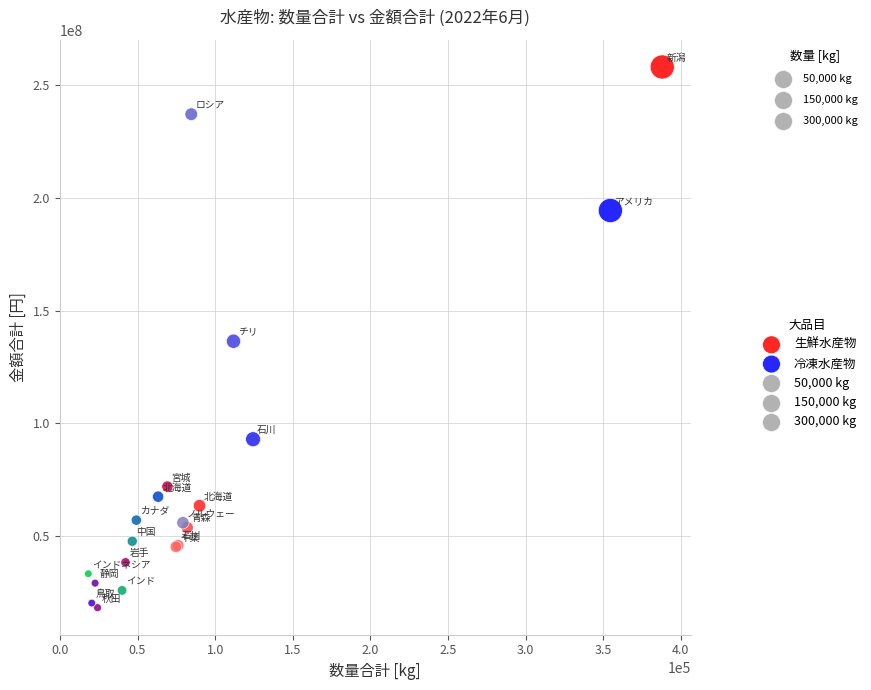

Which series has the largest Y range (max minus min)?

生鮮水産物